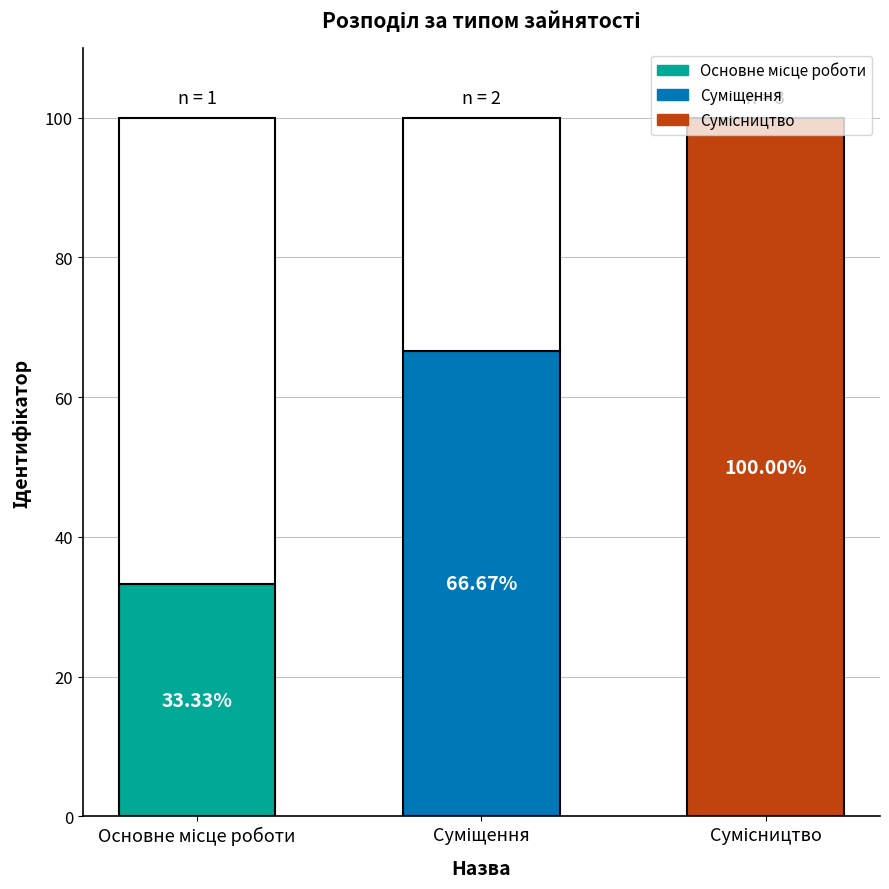

Rank the categories by value from highest to lowest.

Сумісництво, Суміщення, Основне місце роботи